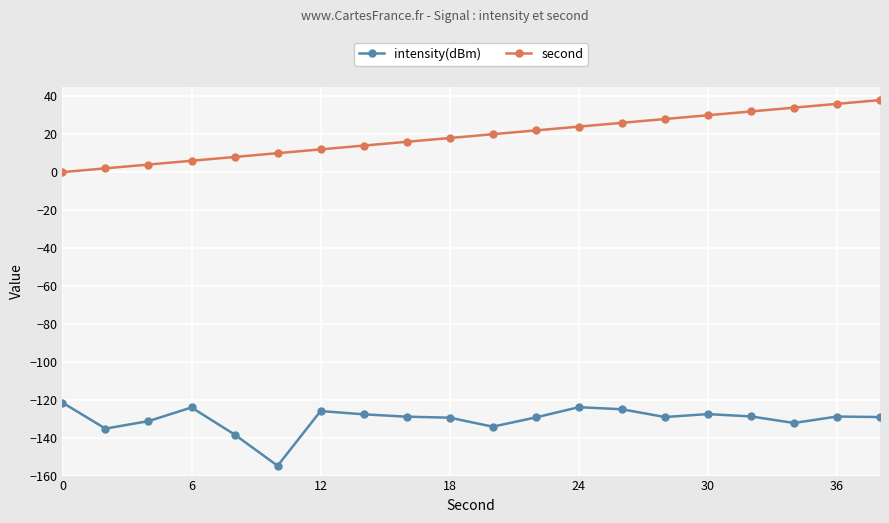

What are all the series names shown in the legend?

intensity(dBm), second